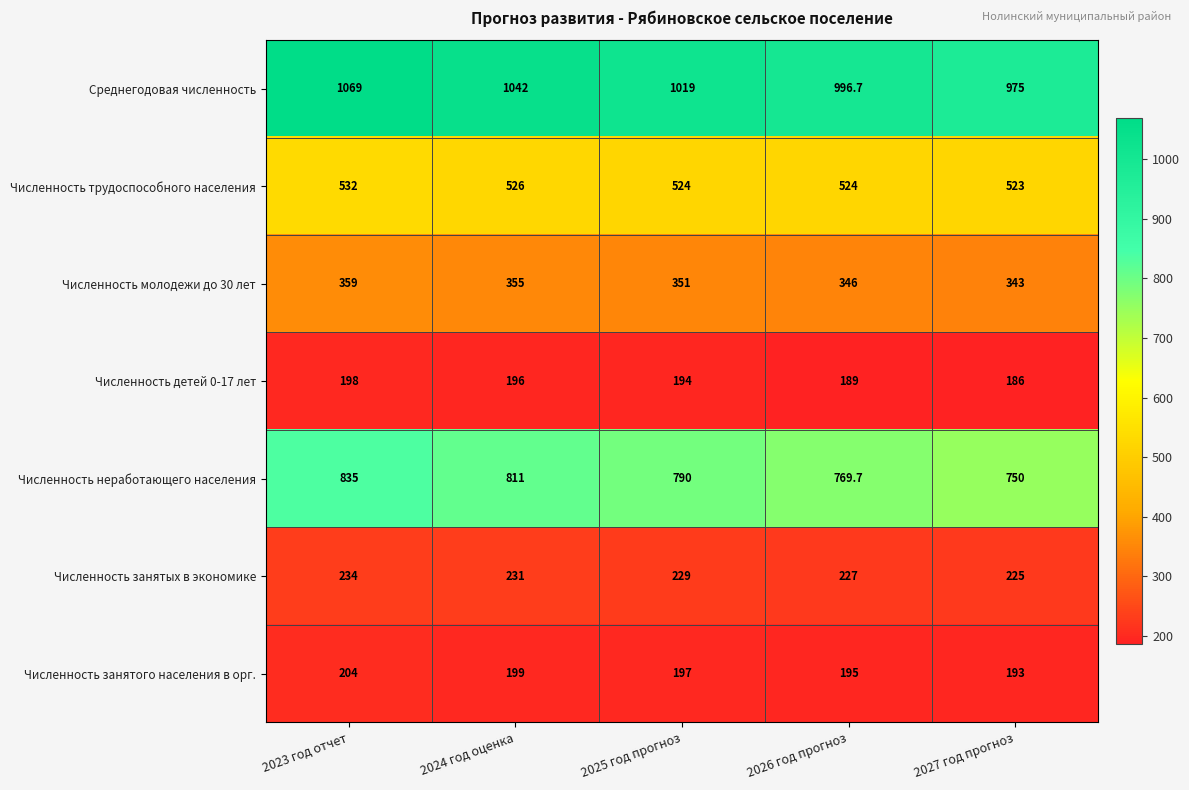

What is the difference between the second highest and minimum values in the Численность трудоспособного населения series?

3.0